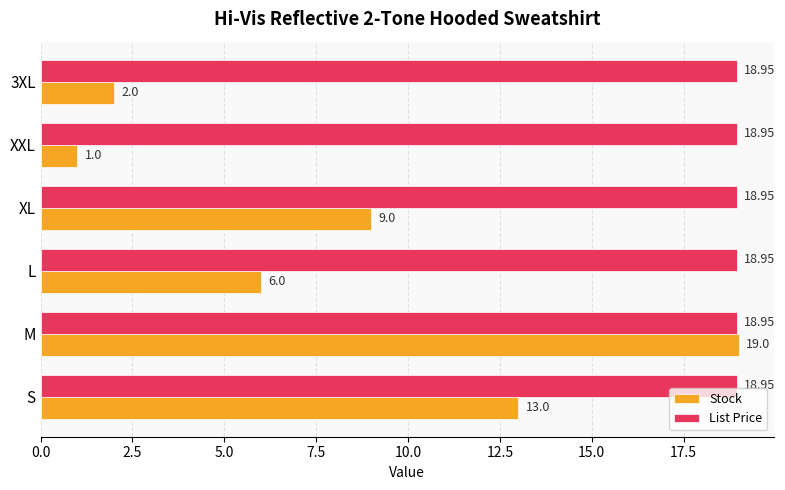

At how many categories does at least one series exceed 3?

6